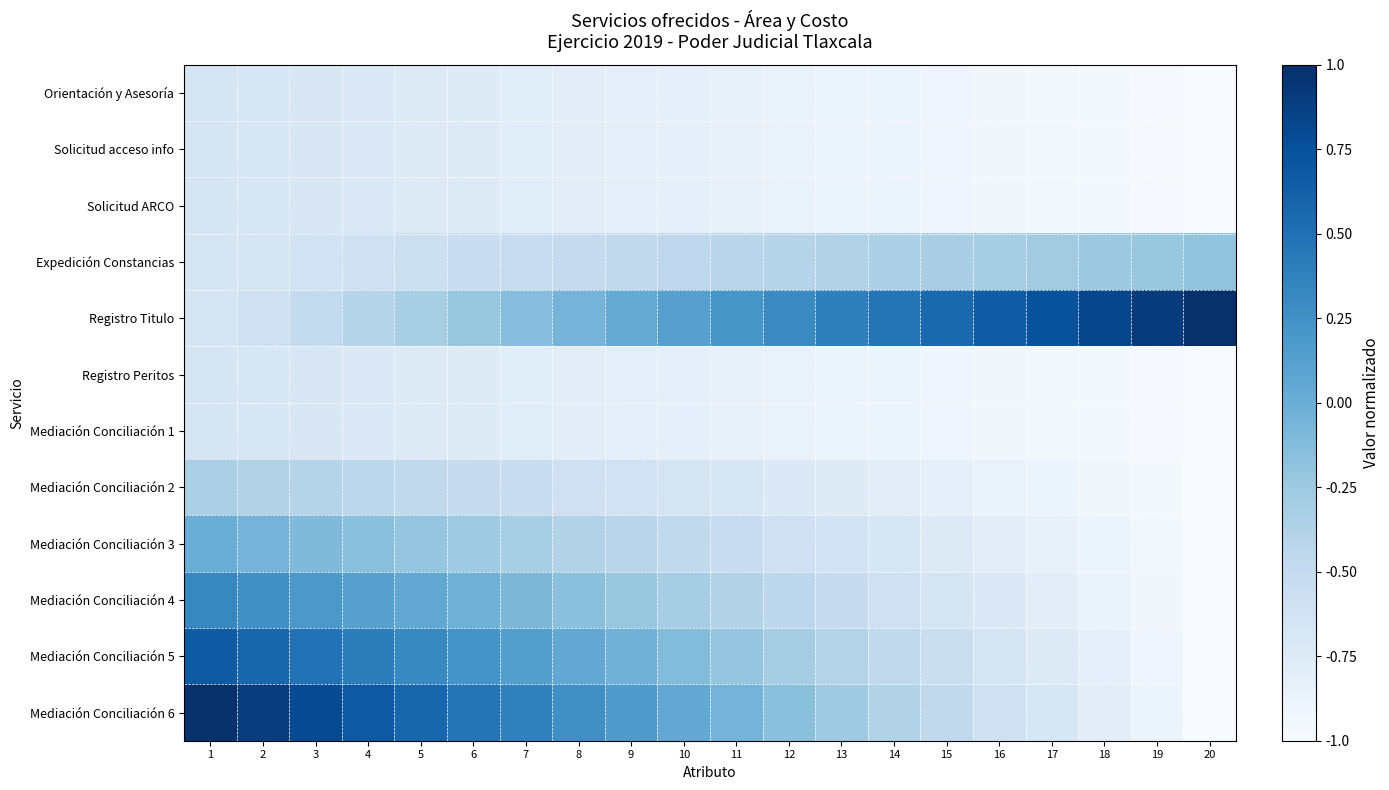

At how many categories does at least one series exceed 0?

20